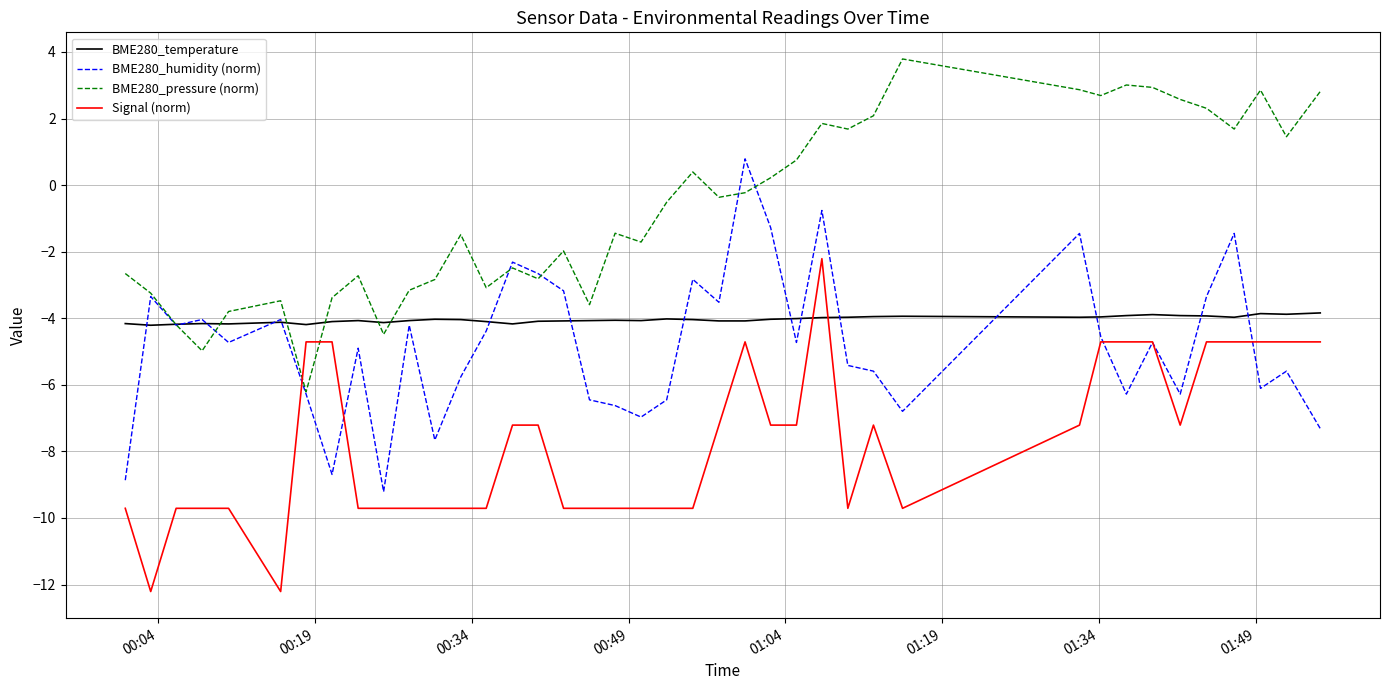

Does the chart display data point markers on the line(s)?

No